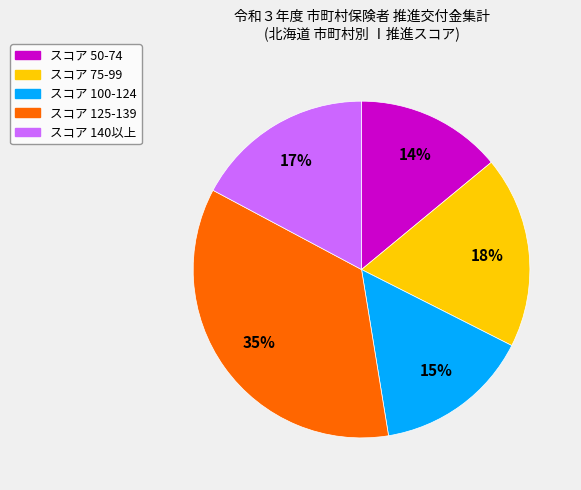

To the nearest percent, what is the average slice percentage?

20%